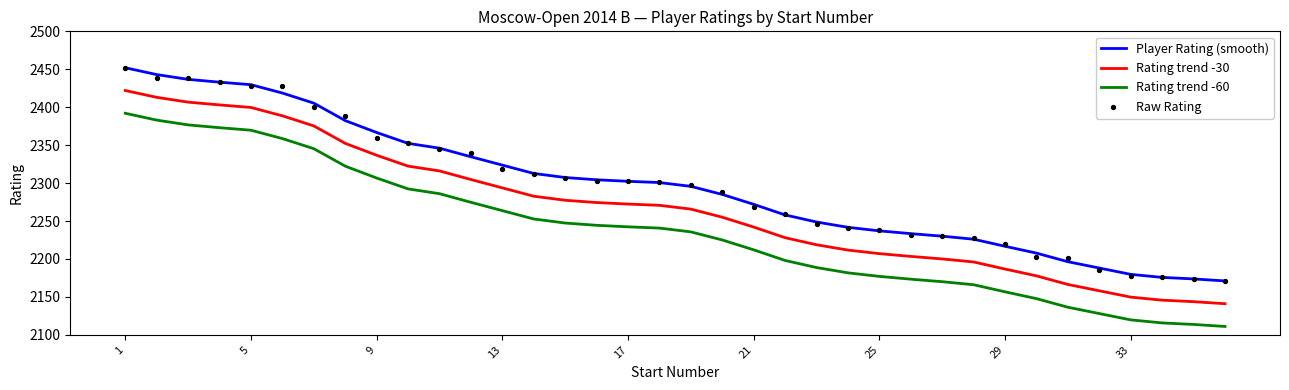

What are all the series names shown in the legend?

Player Rating (smooth), Rating trend -30, Rating trend -60, Raw Rating